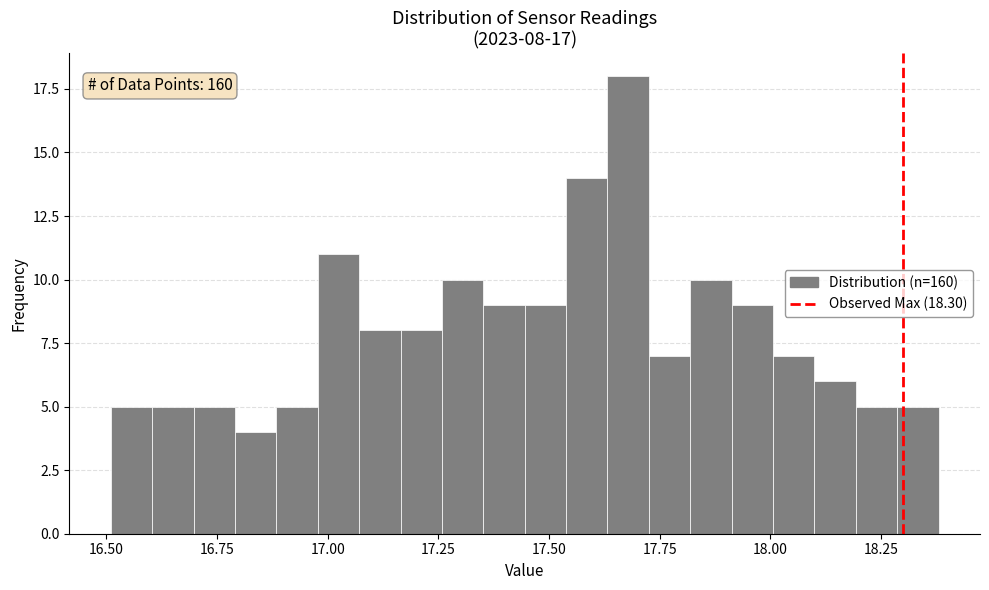

Around what value on the x-axis is the tallest bar? Give the approximate position of its centre, as read against the axis.

17.70